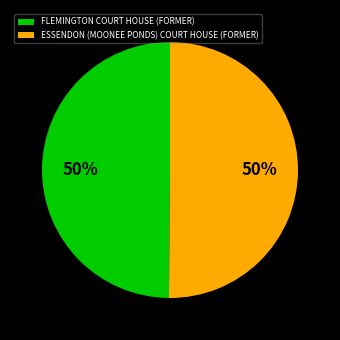

To the nearest percent, what portion does FLEMINGTON COURT HOUSE (FORMER) represent?

50%